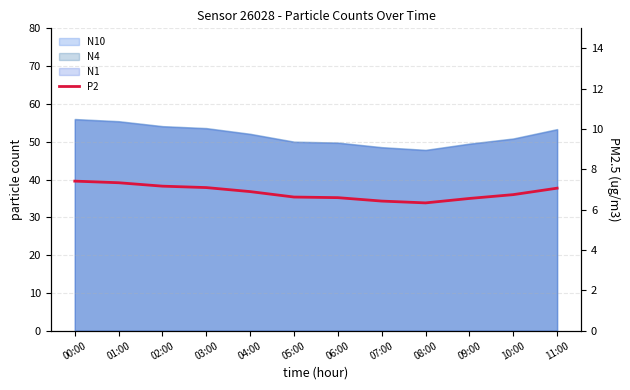

What is the sum of all values?

82.3